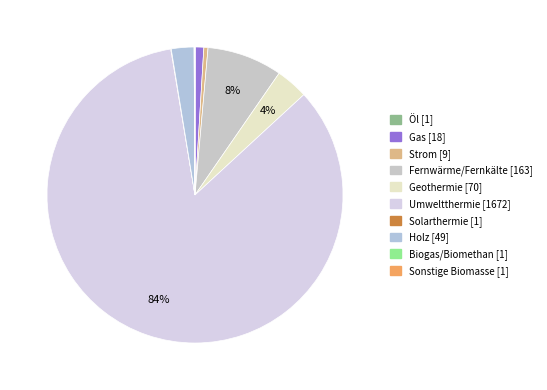

To the nearest percent, what is the difference between the largest and smallest slice percentages?

84%